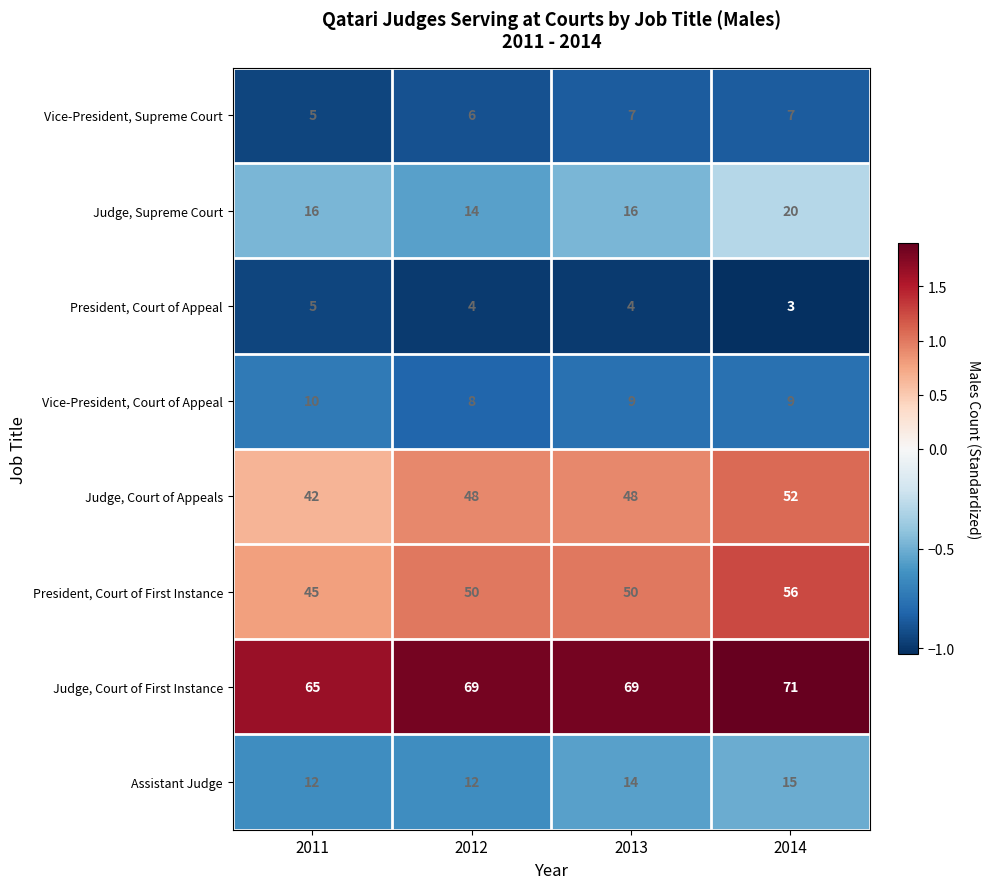

Rank the series at 2014 from lowest to highest value.

President, Court of Appeal, Vice-President, Supreme Court, Vice-President, Court of Appeal, Assistant Judge, Judge, Supreme Court, Judge, Court of Appeals, President, Court of First Instance, Judge, Court of First Instance